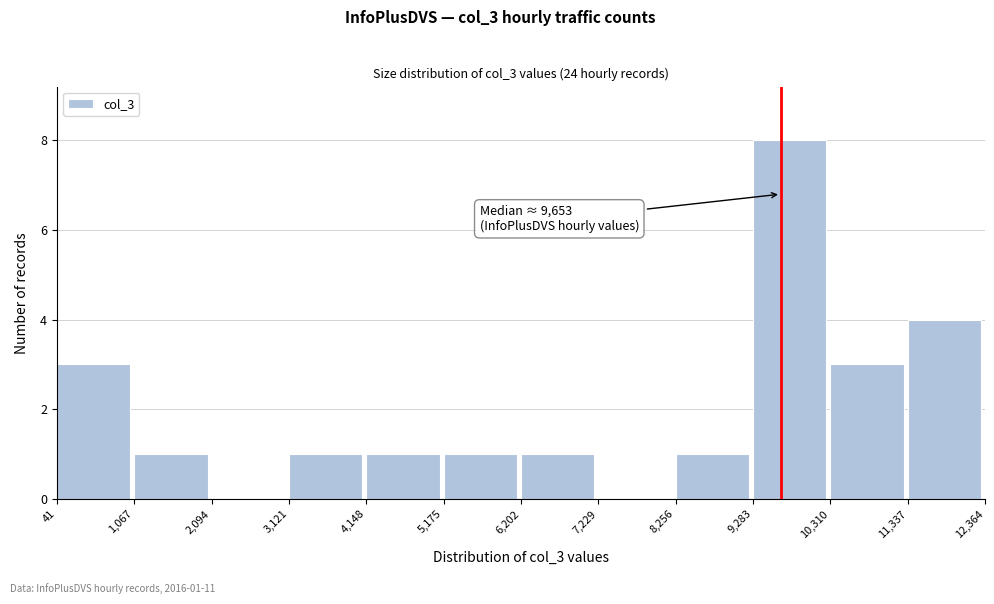

Over which range of the x-axis is the bar tallest?

9,283 to 10,310